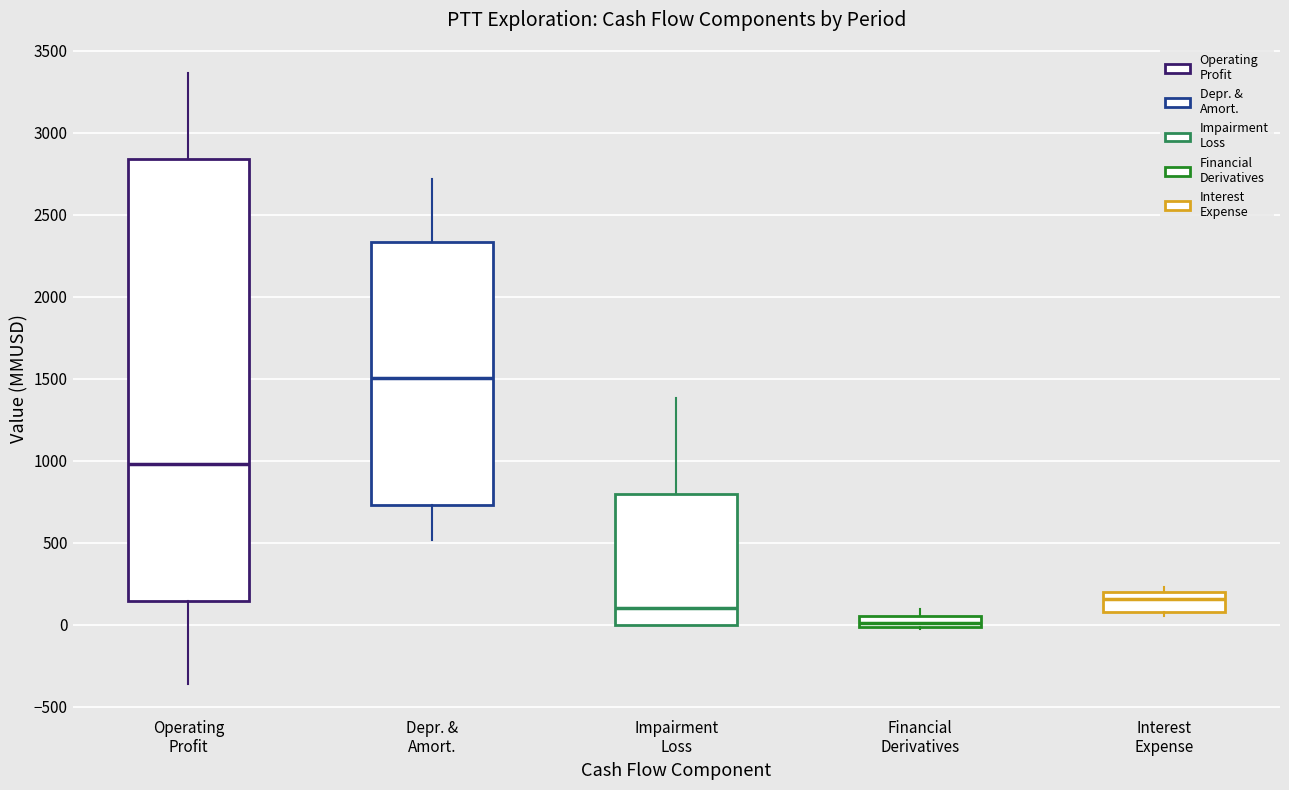

Where is the upper edge of the box for Financial Derivatives on the y-axis? The values are not printed on the chart, so give them approximately, as read against the axis.

50